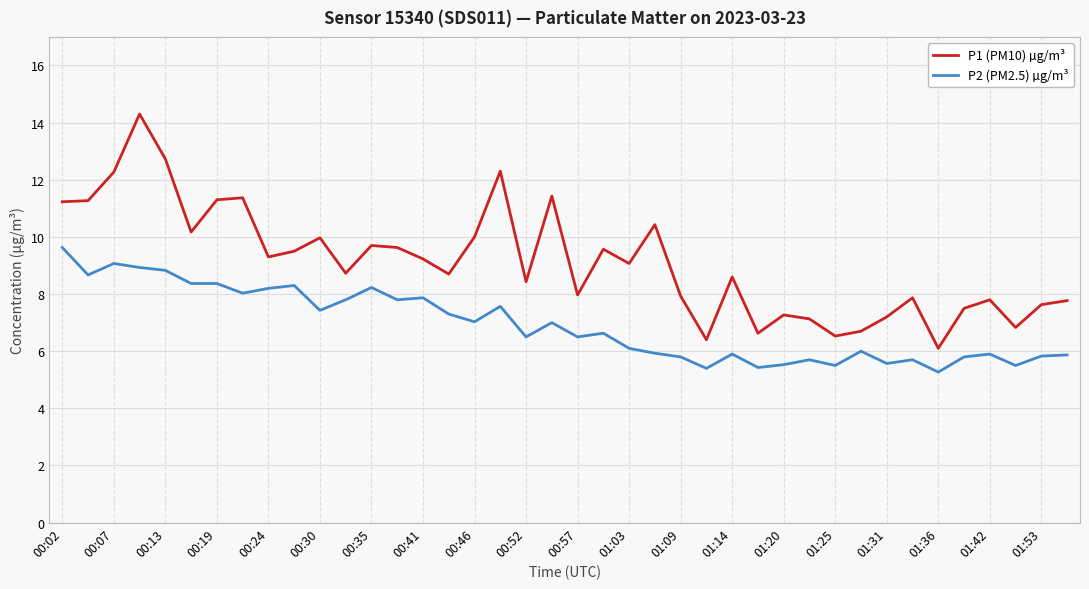

Does the chart have visible grid lines?

Yes